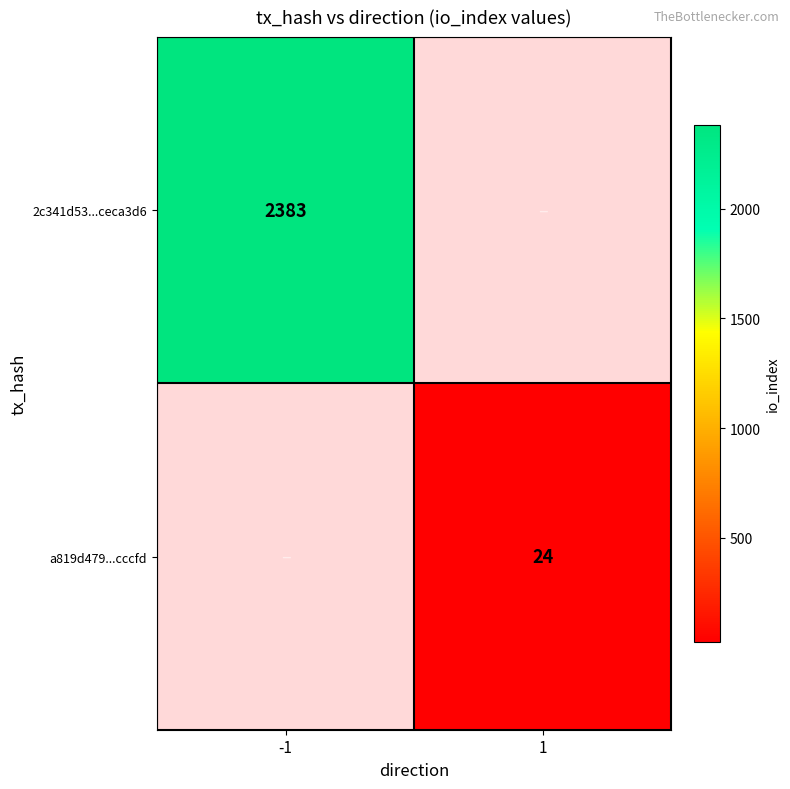

Is the value of a819d479...cccfd at 1 greater than the value of 2c341d53...ceca3d6 at -1?

No